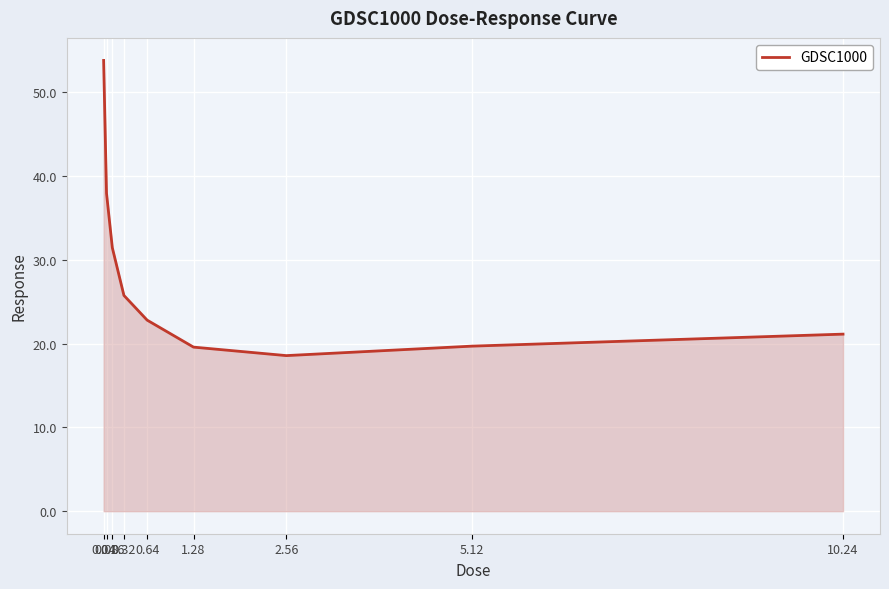

What is the smallest value displayed?

18.6